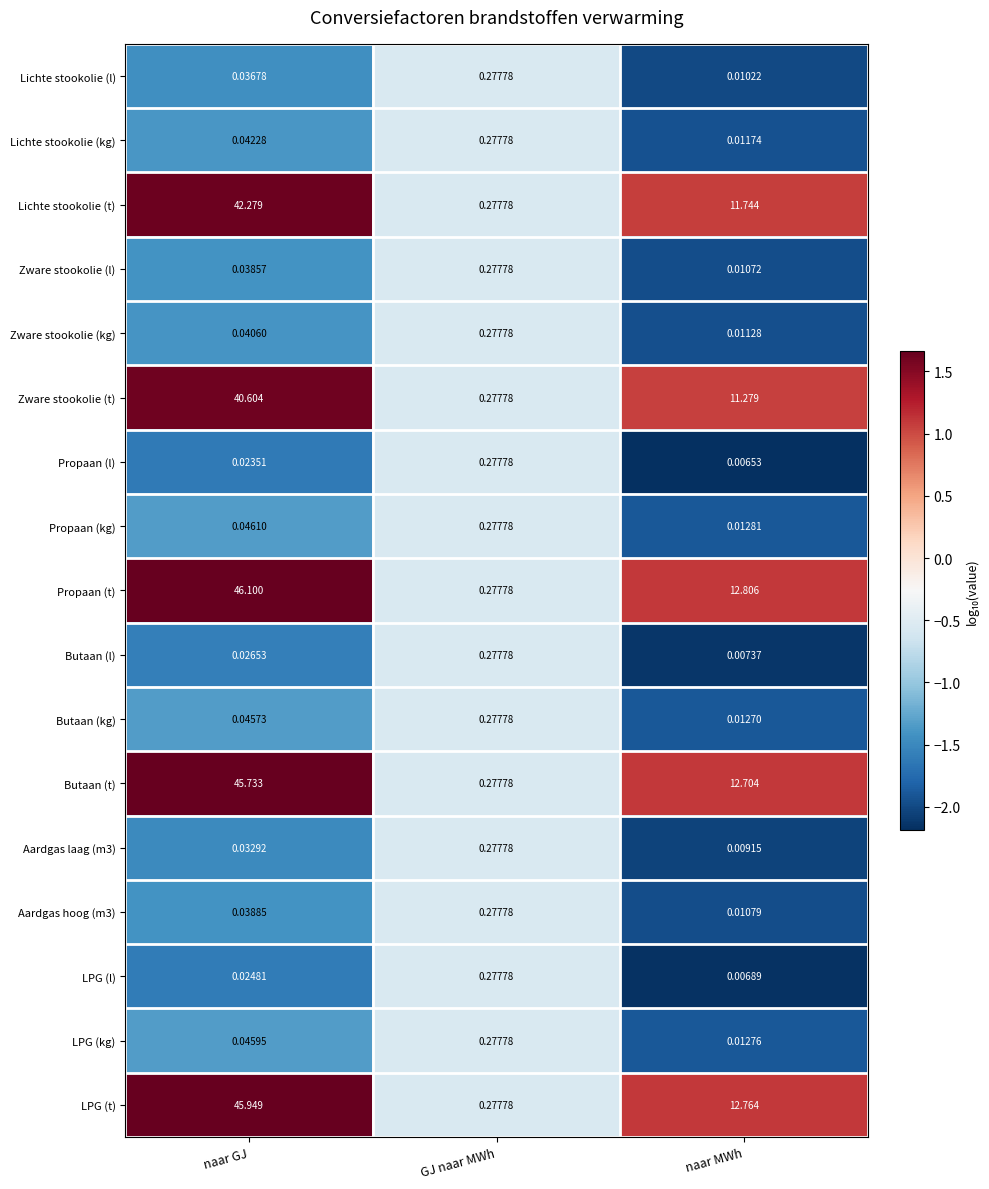

At which category is the sum across all series the highest?

naar GJ